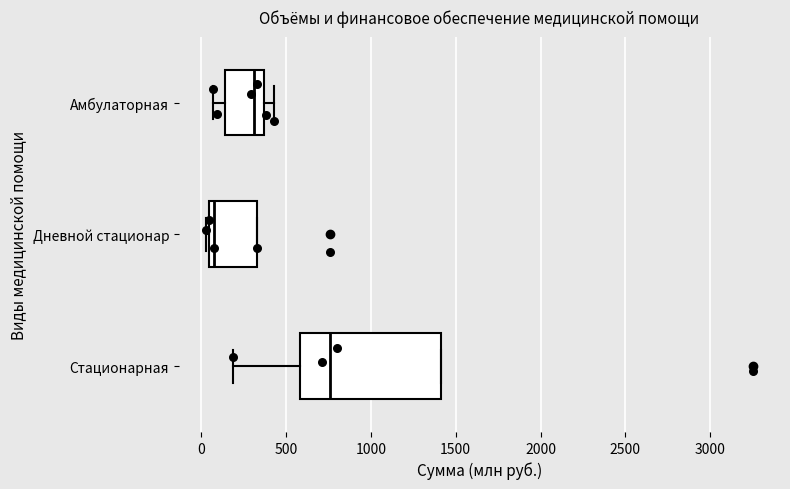

Comparing the boxes themselves (not the whiskers), which one is the widest?

Стационарная